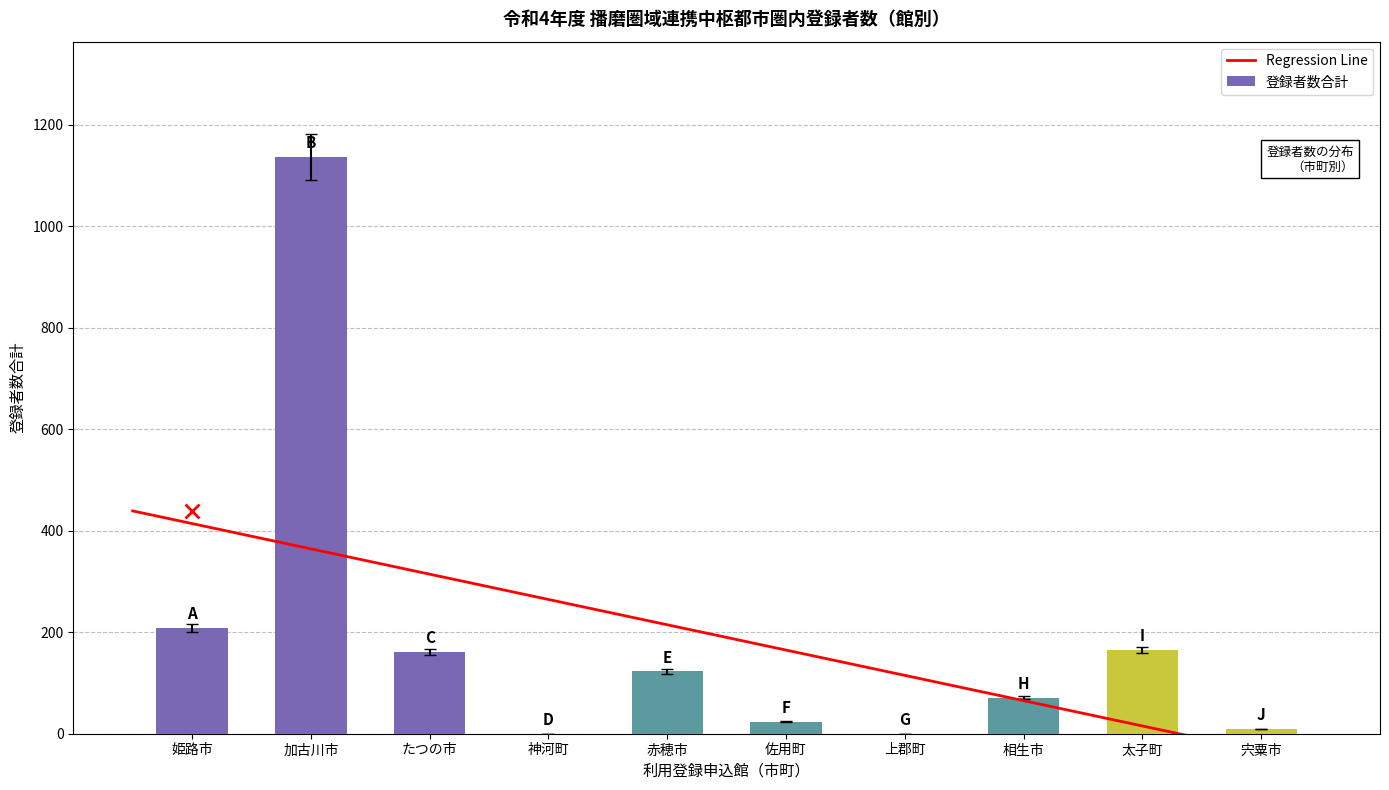

Where does the data first go above 123?

姫路市